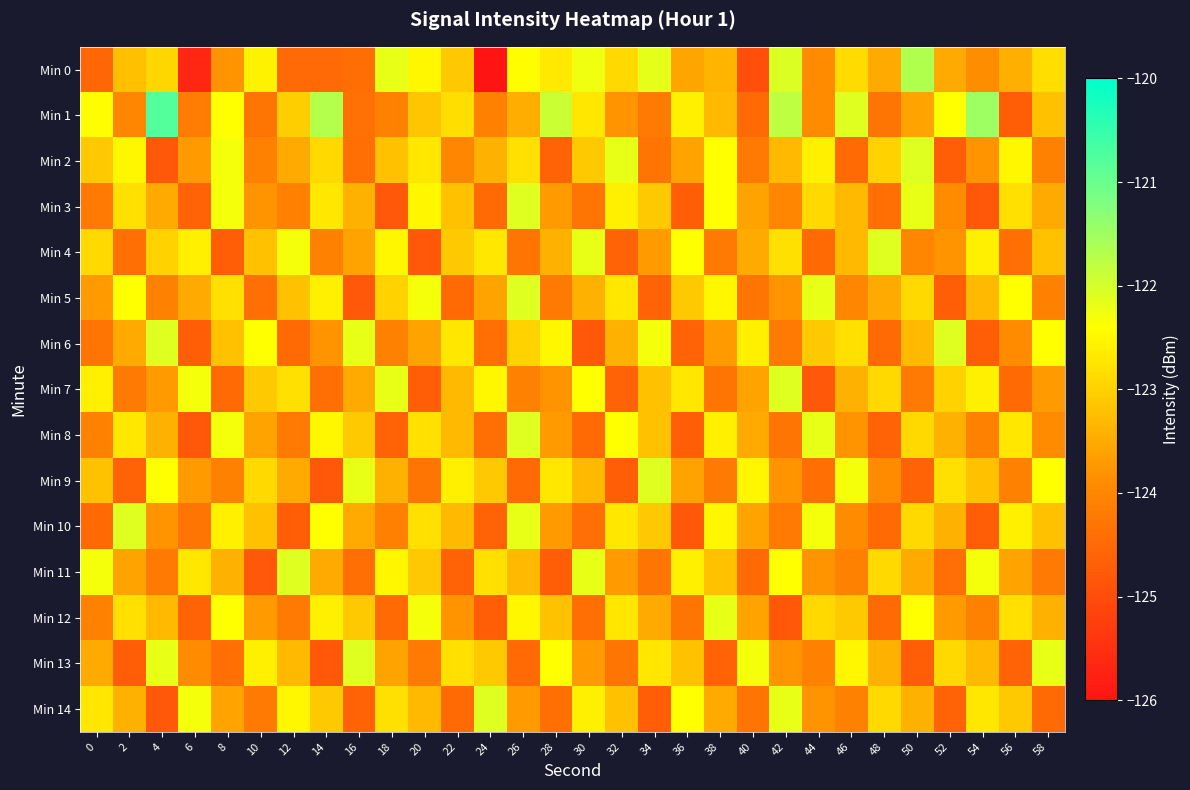

Reading left to right, list all the values displayed in this chart.

Min 0: 0=-124.6	2=-123.2	4=-122.9	6=-125.7	8=-123.8	10=-122.6	12=-124.5	14=-124.5	16=-124.5	18=-122.2	20=-122.5	22=-123.1	24=-126.0	26=-122.4	28=-122.7	30=-122.3	32=-122.9	34=-122.2	36=-123.6	38=-123.4	40=-125.0	42=-122.1	44=-123.9	46=-122.9	48=-123.5	50=-121.7	52=-123.5	54=-123.9	56=-123.4	58=-122.8
Min 1: 0=-122.4	2=-124.0	4=-120.8	6=-124.2	8=-122.4	10=-124.3	12=-123.0	14=-121.7	16=-124.4	18=-124.1	20=-123.2	22=-122.8	24=-124.1	26=-123.5	28=-121.9	30=-122.7	32=-123.8	34=-124.2	36=-122.6	38=-123.3	40=-124.5	42=-121.8	44=-123.9	46=-122.1	48=-124.3	50=-123.6	52=-122.4	54=-121.5	56=-124.7	58=-123.2
Min 2: 0=-123.1	2=-122.5	4=-124.8	6=-123.7	8=-122.3	10=-124.1	12=-123.5	14=-122.9	16=-124.4	18=-123.2	20=-122.7	22=-124.0	24=-123.4	26=-122.8	28=-124.6	30=-123.1	32=-122.2	34=-124.3	36=-123.6	38=-122.4	40=-124.2	42=-123.3	44=-122.6	46=-124.5	48=-123.0	50=-122.1	52=-124.7	54=-123.8	56=-122.5	58=-124.1
Min 3: 0=-124.2	2=-122.8	4=-123.5	6=-124.6	8=-122.3	10=-123.8	12=-124.1	14=-122.7	16=-123.4	18=-124.8	20=-122.5	22=-123.2	24=-124.5	26=-122.1	28=-123.7	30=-124.3	32=-122.6	34=-123.1	36=-124.7	38=-122.4	40=-123.6	42=-124.0	44=-122.9	46=-123.3	48=-124.4	50=-122.2	52=-123.9	54=-124.8	56=-122.8	58=-123.5
Min 4: 0=-122.9	2=-124.4	4=-123.0	6=-122.6	8=-124.7	10=-123.2	12=-122.3	14=-124.1	16=-123.6	18=-122.5	20=-124.8	22=-123.1	24=-122.7	26=-124.3	28=-123.4	30=-122.2	32=-124.6	34=-123.7	36=-122.4	38=-124.2	40=-123.5	42=-122.8	44=-124.5	46=-123.3	48=-122.1	50=-124.0	52=-123.8	54=-122.6	56=-124.4	58=-123.2
Min 5: 0=-123.7	2=-122.4	4=-124.1	6=-123.5	8=-122.8	10=-124.4	12=-123.2	14=-122.6	16=-124.8	18=-123.0	20=-122.3	22=-124.5	24=-123.6	26=-122.1	28=-124.2	30=-123.4	32=-122.7	34=-124.6	36=-123.1	38=-122.5	40=-124.3	42=-123.8	44=-122.2	46=-124.0	48=-123.5	50=-122.9	52=-124.7	54=-123.3	56=-122.4	58=-124.1
Min 6: 0=-124.3	2=-123.5	4=-122.1	6=-124.7	8=-123.2	10=-122.4	12=-124.5	14=-123.8	16=-122.2	18=-124.1	20=-123.6	22=-122.7	24=-124.4	26=-123.0	28=-122.5	30=-124.8	32=-123.4	34=-122.3	36=-124.6	38=-123.7	40=-122.6	42=-124.2	44=-123.1	46=-122.8	48=-124.5	50=-123.3	52=-122.1	54=-124.7	56=-123.9	58=-122.4
Min 7: 0=-122.6	2=-124.2	4=-123.7	6=-122.3	8=-124.5	10=-123.1	12=-122.8	14=-124.4	16=-123.5	18=-122.2	20=-124.7	22=-123.3	24=-122.5	26=-124.1	28=-123.8	30=-122.4	32=-124.6	34=-123.2	36=-122.7	38=-124.3	40=-123.6	42=-122.1	44=-124.8	46=-123.4	48=-122.9	50=-124.2	52=-123.0	54=-122.6	56=-124.5	58=-123.7
Min 8: 0=-124.1	2=-122.7	4=-123.4	6=-124.8	8=-122.3	10=-123.6	12=-124.2	14=-122.5	16=-123.1	18=-124.6	20=-122.8	22=-123.3	24=-124.4	26=-122.1	28=-123.7	30=-124.5	32=-122.4	34=-123.2	36=-124.7	38=-122.6	40=-123.5	42=-124.3	44=-122.2	46=-123.8	48=-124.6	50=-122.9	52=-123.4	54=-124.1	56=-122.7	58=-123.9
Min 9: 0=-123.2	2=-124.6	4=-122.4	6=-123.7	8=-124.1	10=-122.9	12=-123.5	14=-124.8	16=-122.2	18=-123.4	20=-124.3	22=-122.6	24=-123.1	26=-124.5	28=-122.7	30=-123.3	32=-124.7	34=-122.1	36=-123.6	38=-124.2	40=-122.5	42=-123.8	44=-124.4	46=-122.3	48=-123.9	50=-124.6	52=-122.8	54=-123.2	56=-124.1	58=-122.4
Min 10: 0=-124.5	2=-122.1	4=-123.8	6=-124.3	8=-122.6	10=-123.2	12=-124.7	14=-122.4	16=-123.5	18=-124.1	20=-122.8	22=-123.3	24=-124.6	26=-122.2	28=-123.7	30=-124.4	32=-122.7	34=-123.1	36=-124.8	38=-122.5	40=-123.6	42=-124.2	44=-122.3	46=-123.9	48=-124.5	50=-122.9	52=-123.4	54=-124.7	56=-122.6	58=-123.2
Min 11: 0=-122.3	2=-123.6	4=-124.2	6=-122.7	8=-123.4	10=-124.8	12=-122.1	14=-123.5	16=-124.4	18=-122.5	20=-123.1	22=-124.6	24=-122.8	26=-123.3	28=-124.7	30=-122.2	32=-123.7	34=-124.3	36=-122.6	38=-123.2	40=-124.5	42=-122.4	44=-123.8	46=-124.1	48=-122.9	50=-123.5	52=-124.4	54=-122.3	56=-123.6	58=-124.2
Min 12: 0=-124.1	2=-122.8	4=-123.3	6=-124.6	8=-122.4	10=-123.7	12=-124.2	14=-122.6	16=-123.1	18=-124.5	20=-122.3	22=-123.8	24=-124.7	26=-122.5	28=-123.2	30=-124.4	32=-122.7	34=-123.5	36=-124.3	38=-122.2	40=-123.6	42=-124.8	44=-122.9	46=-123.1	48=-124.5	50=-122.4	52=-123.7	54=-124.1	56=-122.8	58=-123.4
Min 13: 0=-123.5	2=-124.7	4=-122.2	6=-123.9	8=-124.4	10=-122.6	12=-123.3	14=-124.8	16=-122.1	18=-123.6	20=-124.2	22=-122.8	24=-123.1	26=-124.5	28=-122.4	30=-123.7	32=-124.3	34=-122.7	36=-123.2	38=-124.6	40=-122.3	42=-123.8	44=-124.1	46=-122.5	48=-123.4	50=-124.7	52=-122.9	54=-123.3	56=-124.6	58=-122.2
Min 14: 0=-122.7	2=-123.4	4=-124.8	6=-122.3	8=-123.6	10=-124.2	12=-122.5	14=-123.1	16=-124.6	18=-122.8	20=-123.3	22=-124.5	24=-122.1	26=-123.7	28=-124.4	30=-122.6	32=-123.2	34=-124.7	36=-122.4	38=-123.5	40=-124.3	42=-122.2	44=-123.8	46=-124.1	48=-122.9	50=-123.4	52=-124.6	54=-122.7	56=-123.1	58=-124.5